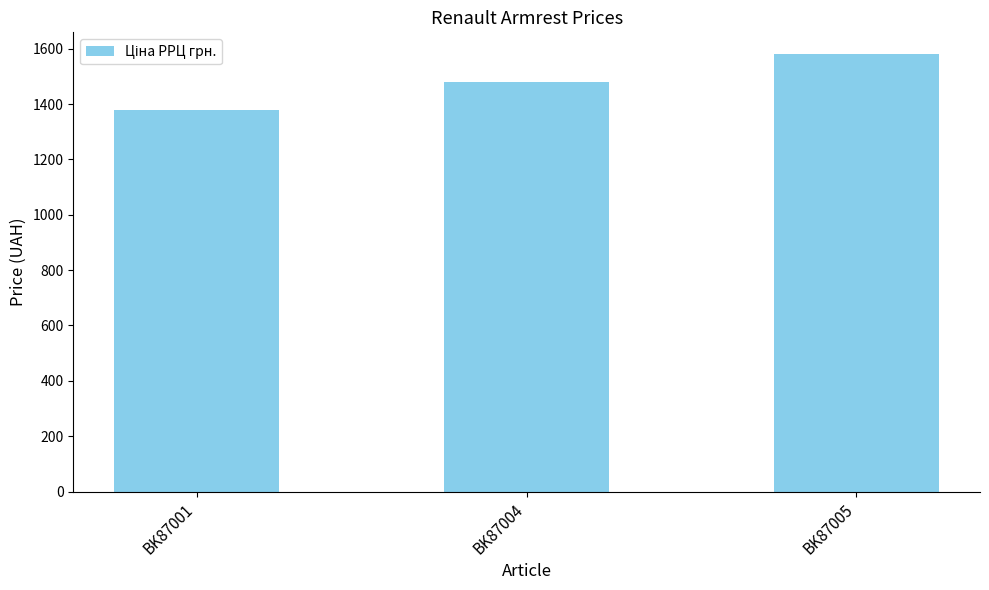

What is the value of the 1st bar from the left?

1380